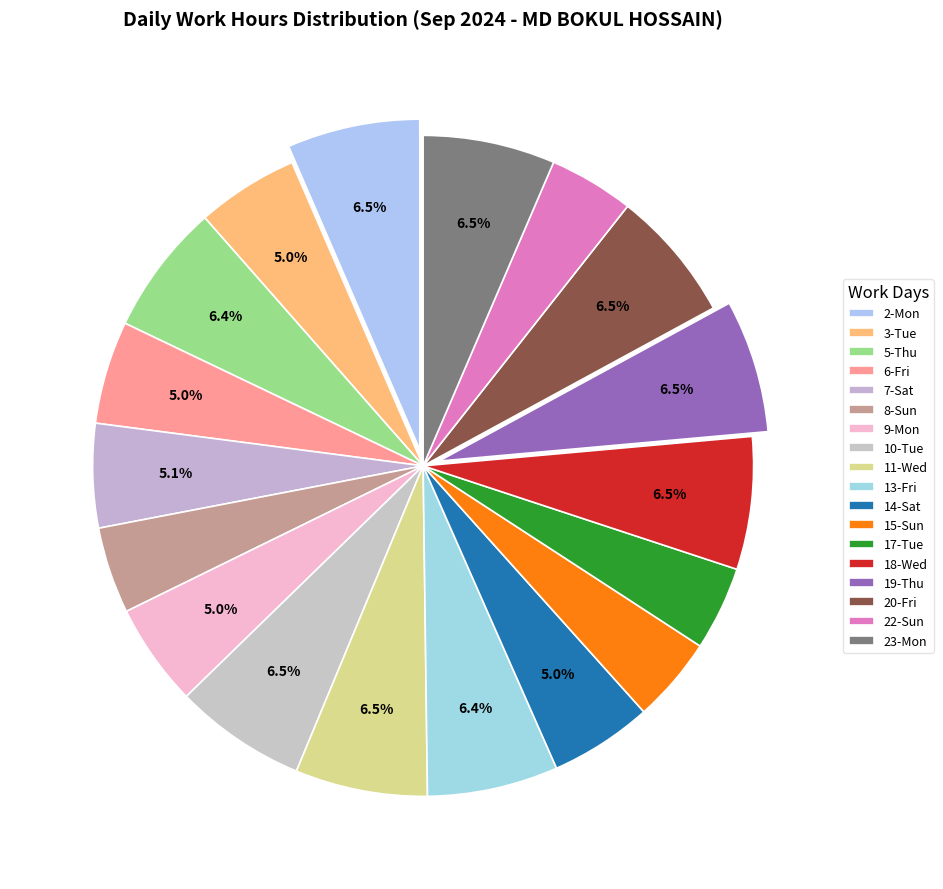

To the nearest percent, what is the average slice percentage?

6%